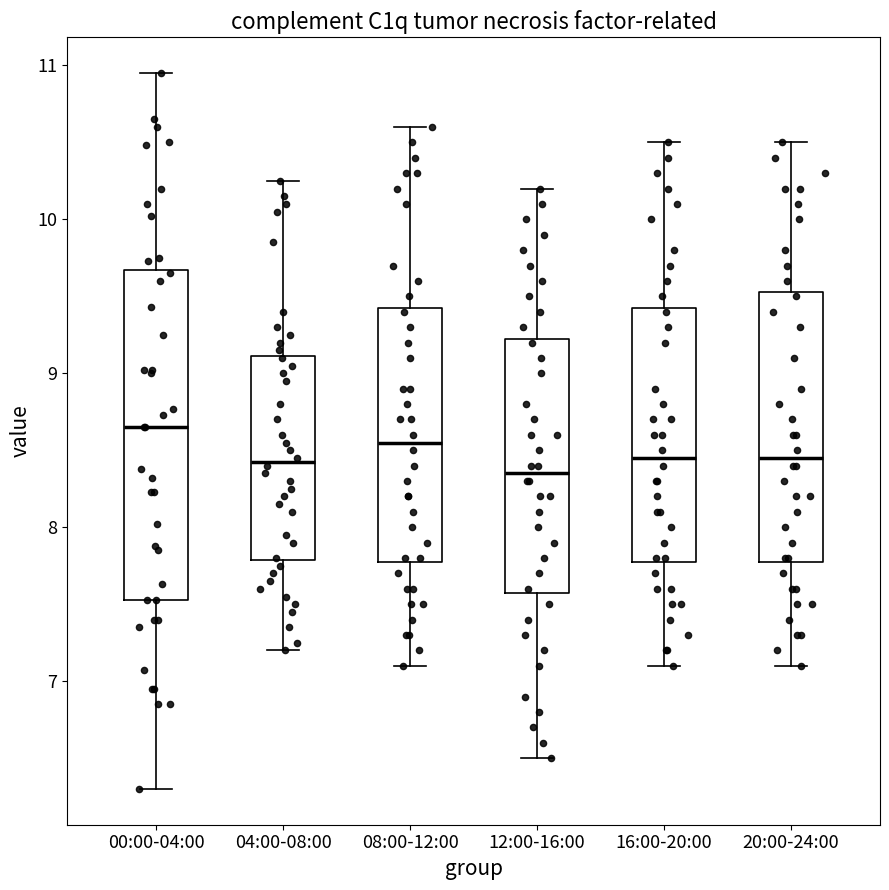

Where does the lower whisker of the box for 04:00-08:00 end on the y-axis? The values are not printed on the chart, so give them approximately, as read against the axis.

7.2